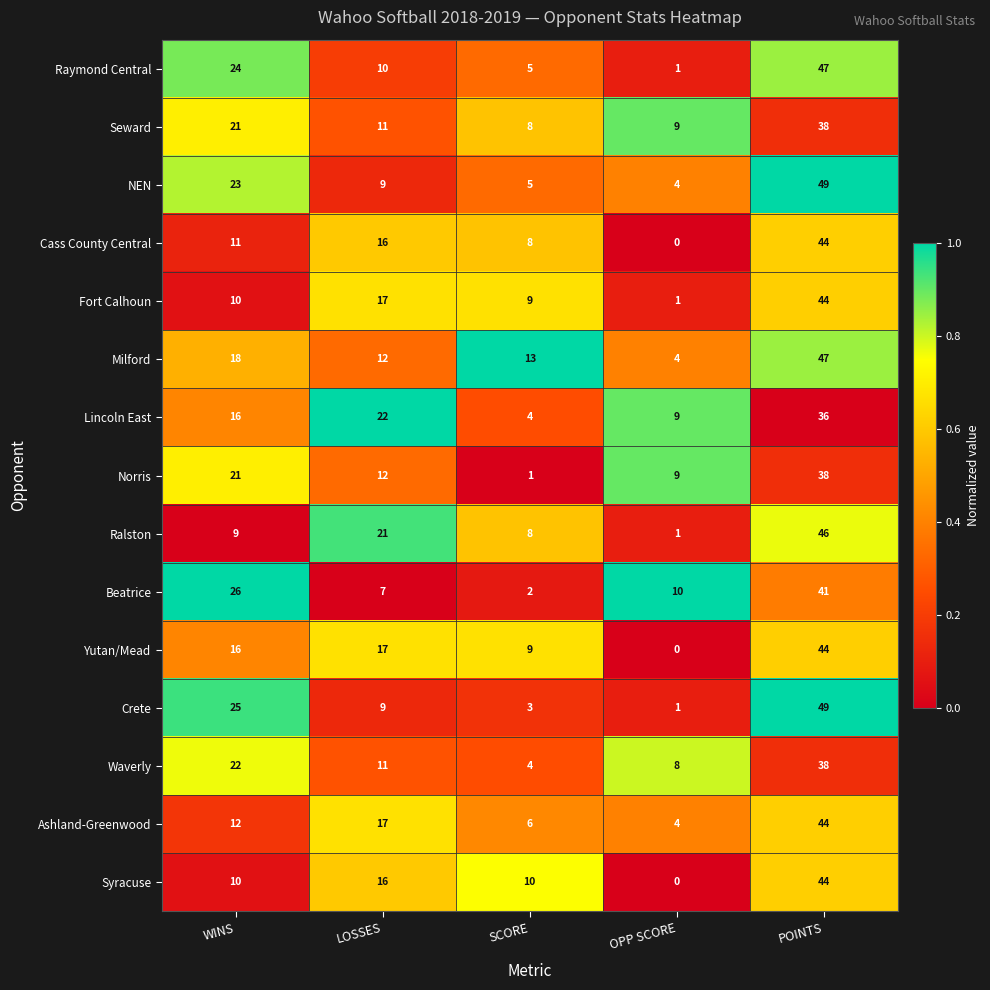

Which series changed the most between LOSSES and SCORE?

Lincoln East